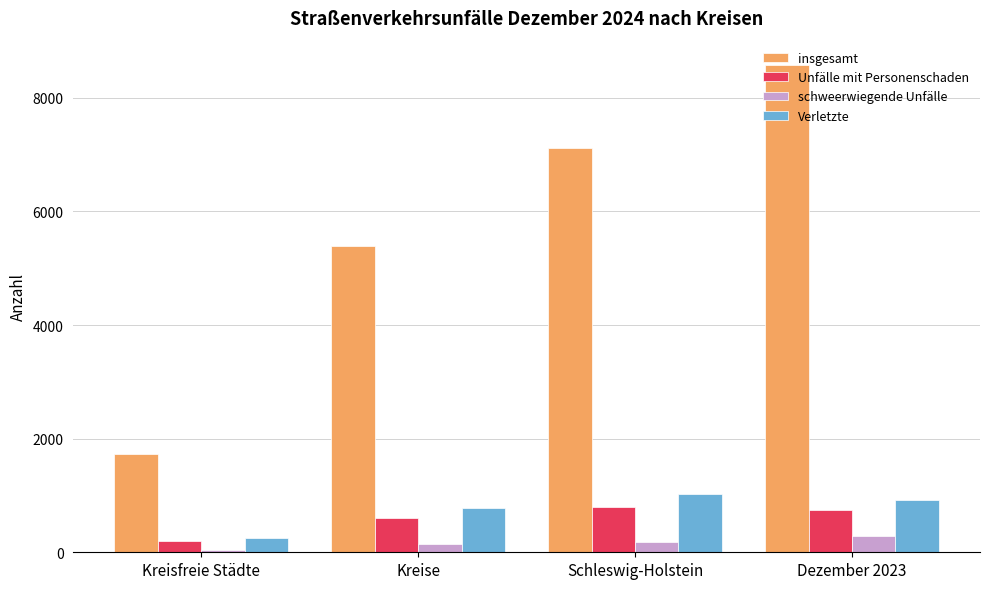

What is the difference between the maximum and minimum values in the Unfälle mit Personenschaden series?

596